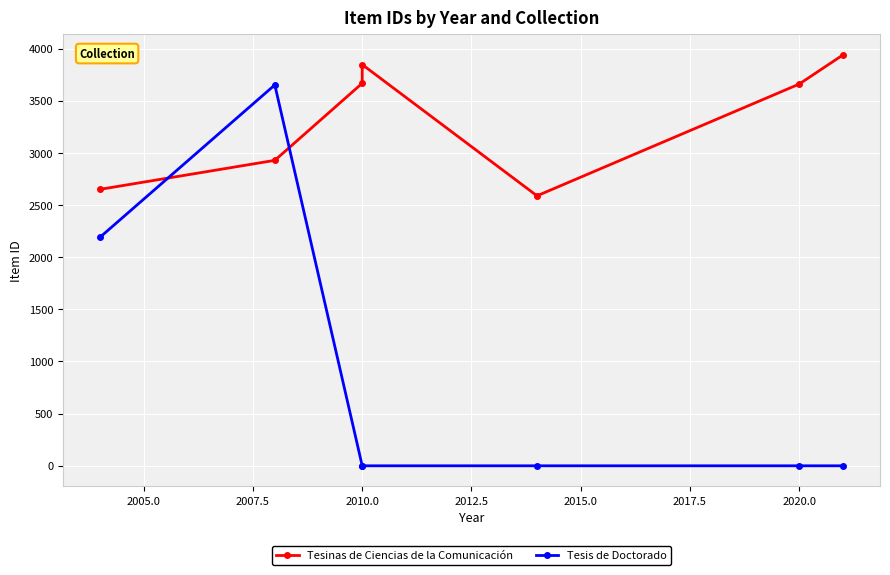

What is the label of the 4th point from the left?

2010.0